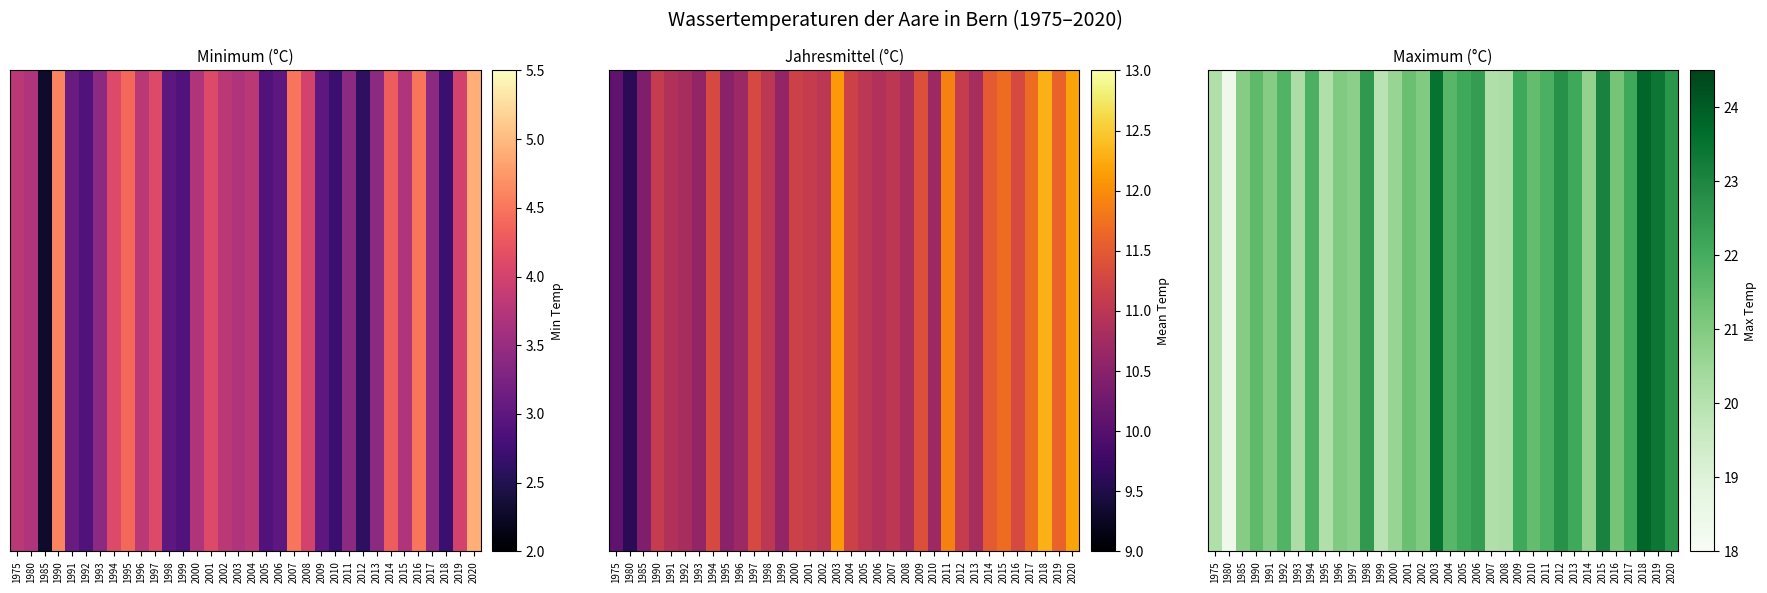

Rank the categories by value from lowest to highest.

1980, 1999, 1975, 1995, 2007, 1993, 2008, 2000, 2014, 1997, 1985, 1991, 1996, 2002, 2016, 2001, 2010, 1990, 2004, 1992, 1994, 2011, 2005, 2009, 2013, 2017, 2006, 1998, 2020, 2012, 2015, 2019, 2003, 2018